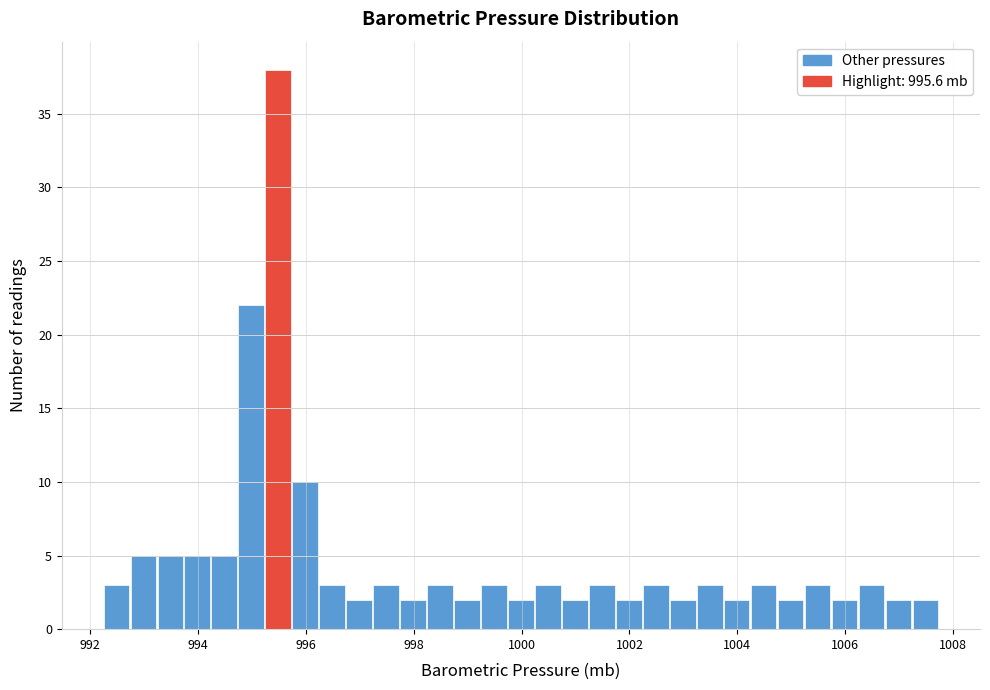

Read against the x-axis, roughly where is the centre of the tallest bar?

995.4